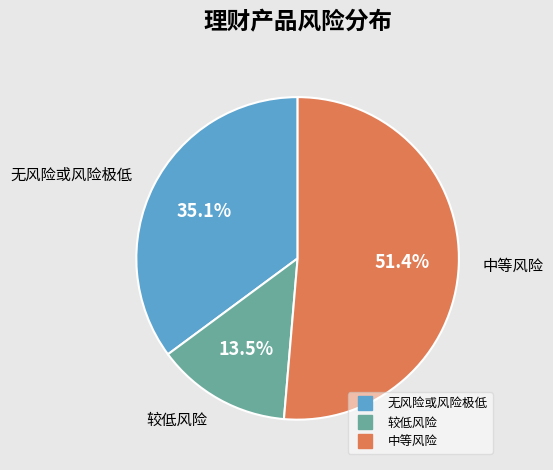

To the nearest percent, what is the difference between the largest and smallest slice percentages?

38%